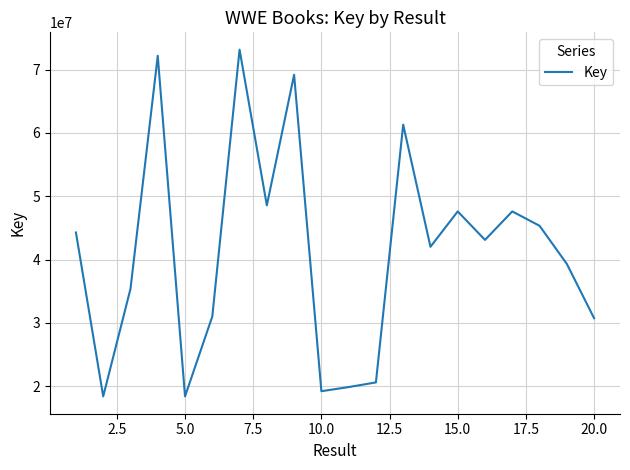

What is the greatest value displayed?

73133775